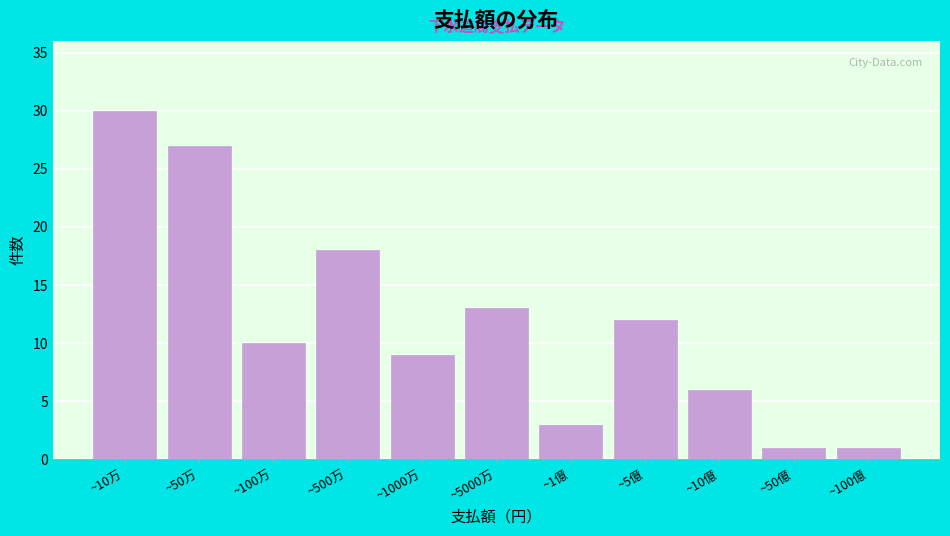

Reading left to right, list all the values displayed in this chart.

~10万=30	~50万=27	~100万=10	~500万=18	~1000万=9	~5000万=13	~1億=3	~5億=12	~10億=6	~50億=1	~100億=1